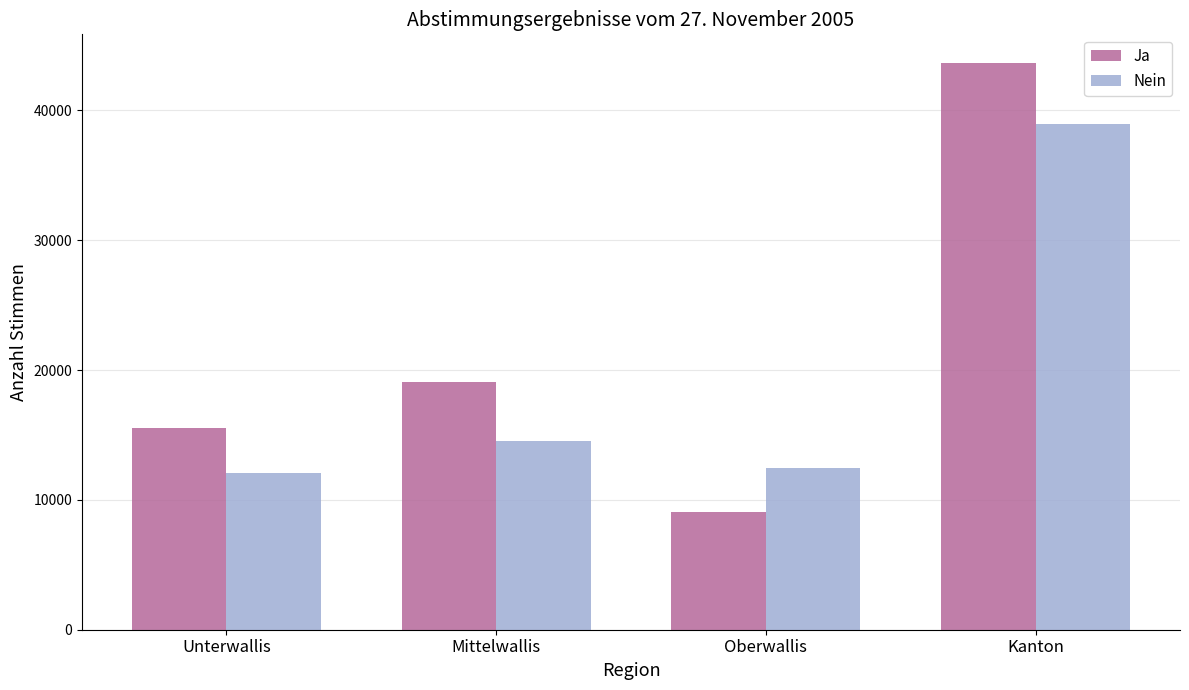

Which series changed the most between Unterwallis and Kanton?

Ja